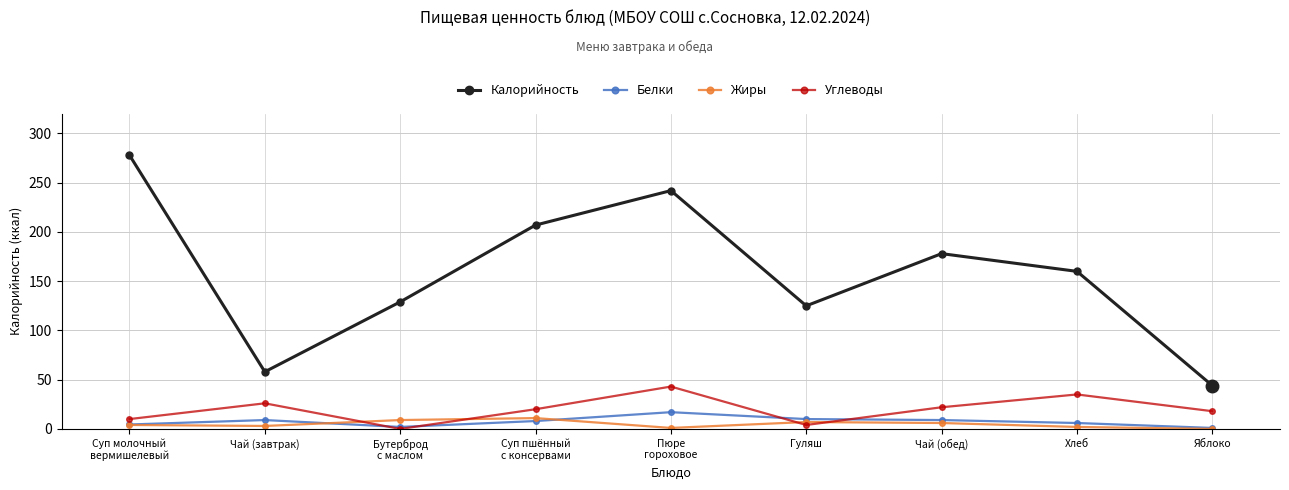

Where do Жиры and Углеводы first cross each other?

Чай (завтрак) and Бутерброд
с маслом